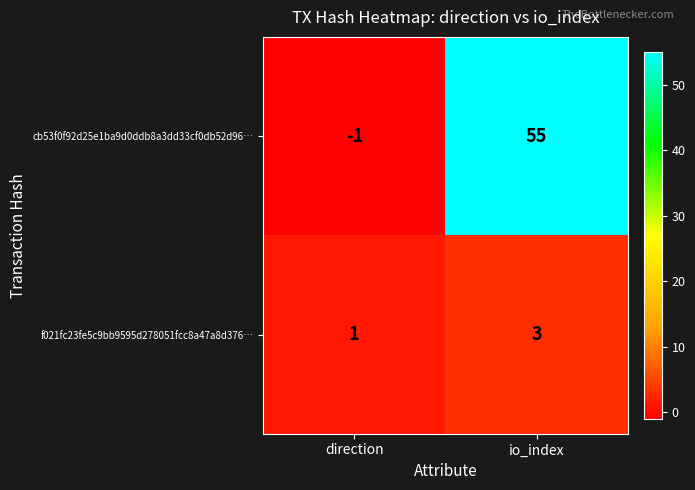

What is the difference between the maximum and minimum values in the cb53f0f92d25e1ba9d0ddb8a3dd33cf0db52d96… series?

56